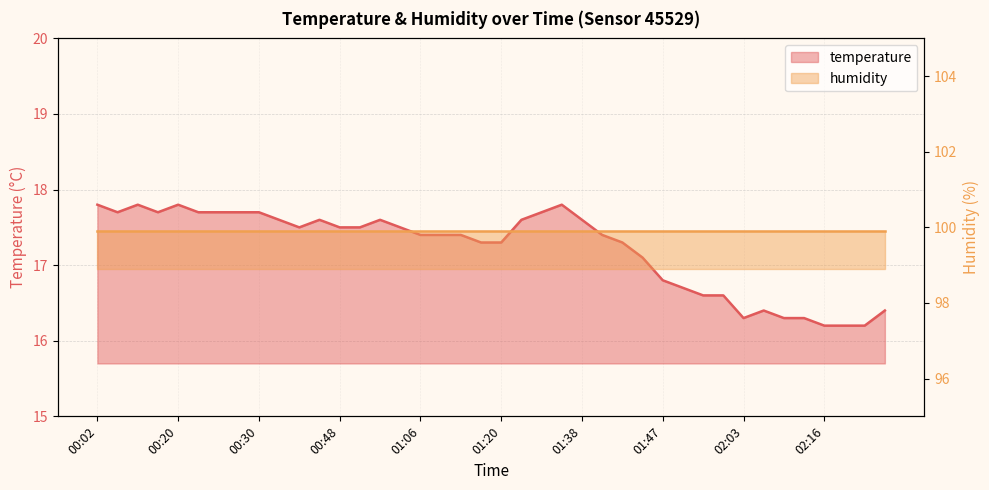

What is the label of the 30th point from the right?

00:35